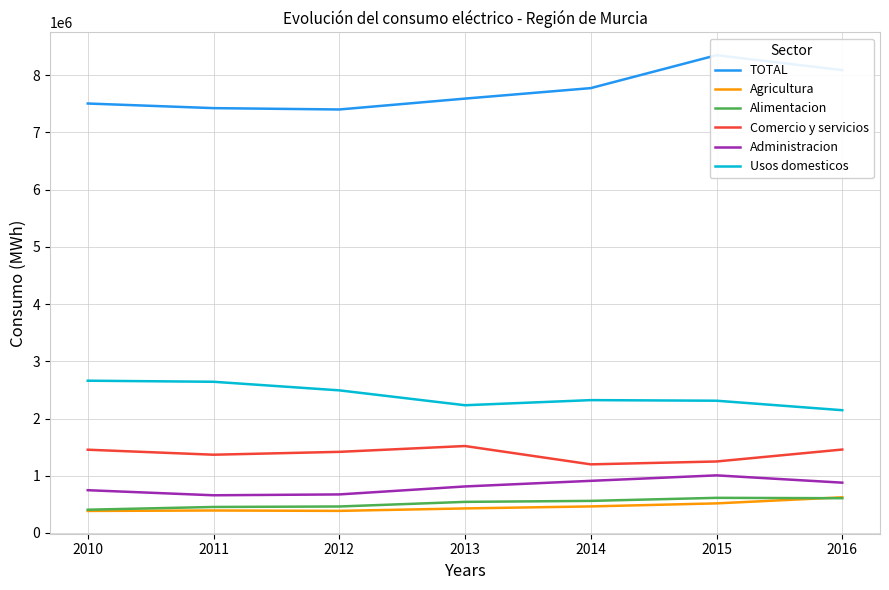

True or false: Usos domesticos has a value of 2321912.5 at 2014.

True